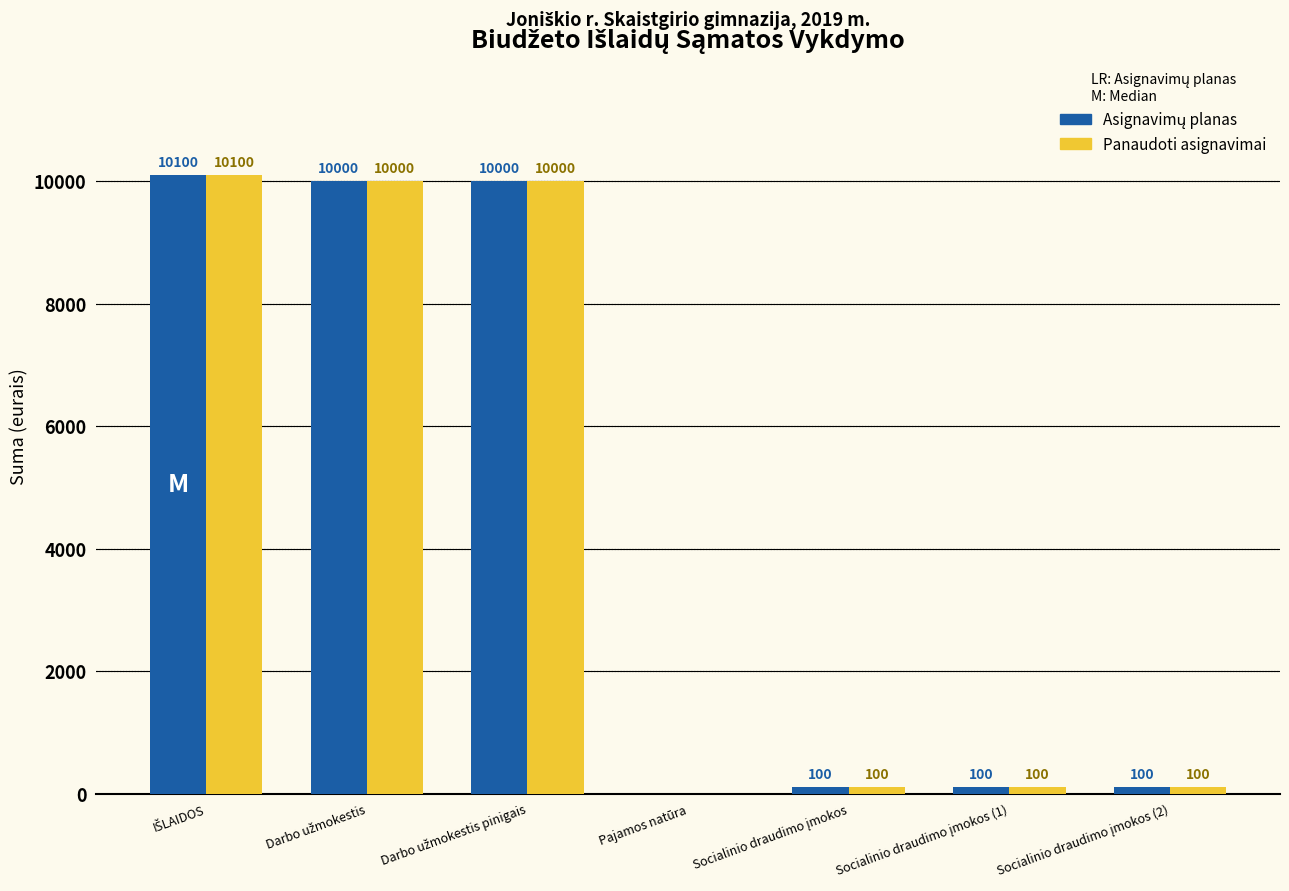

What is the sum of all Panaudoti asignavimai values?

30400